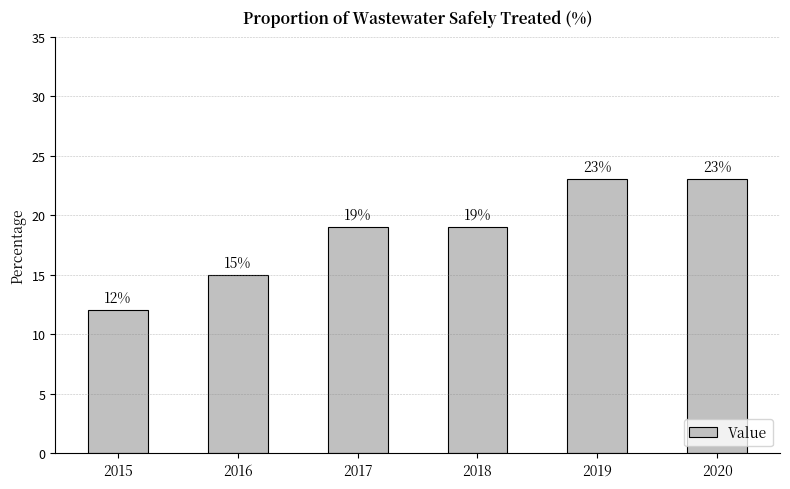

What is the minimum value shown in the chart?

12